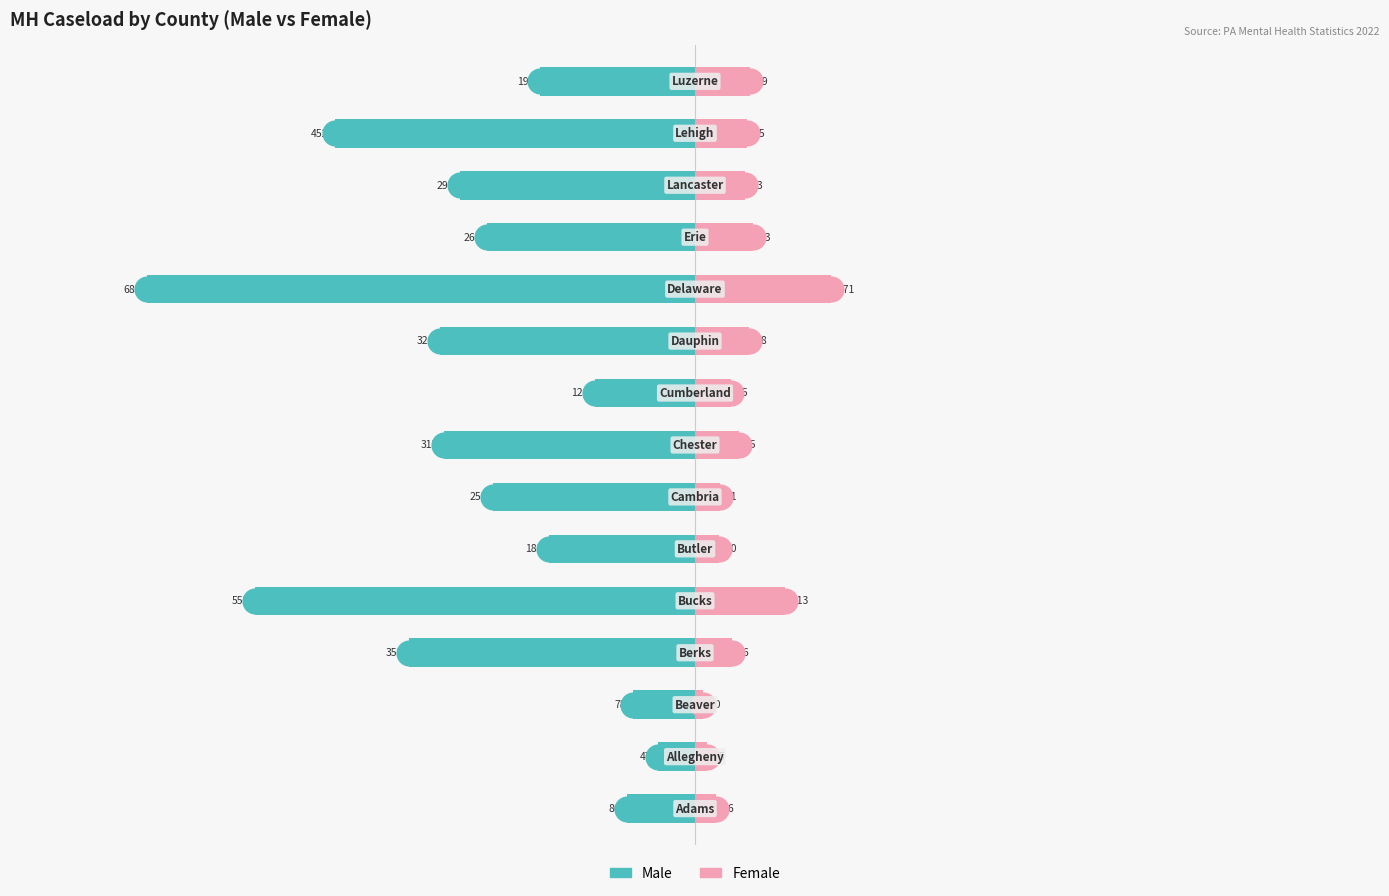

What is the total value across all series at 0?

-60